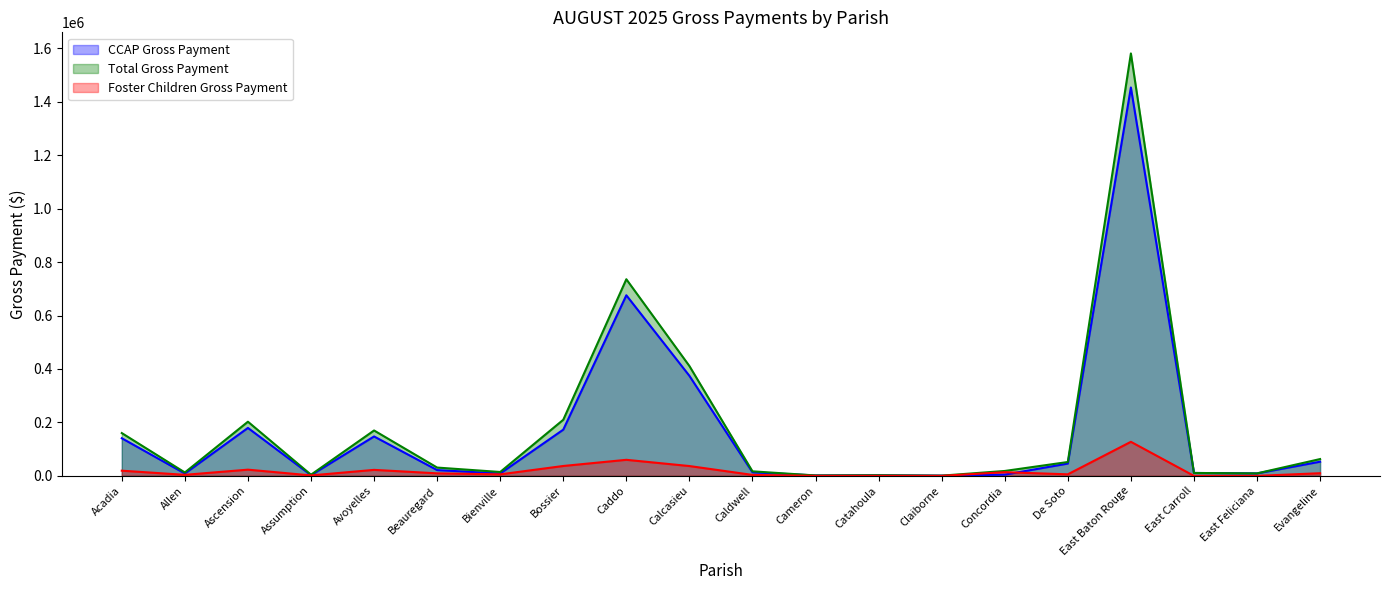

True or false: Foster Children Gross Payment has more than 1 points higher than both neighbors.

True